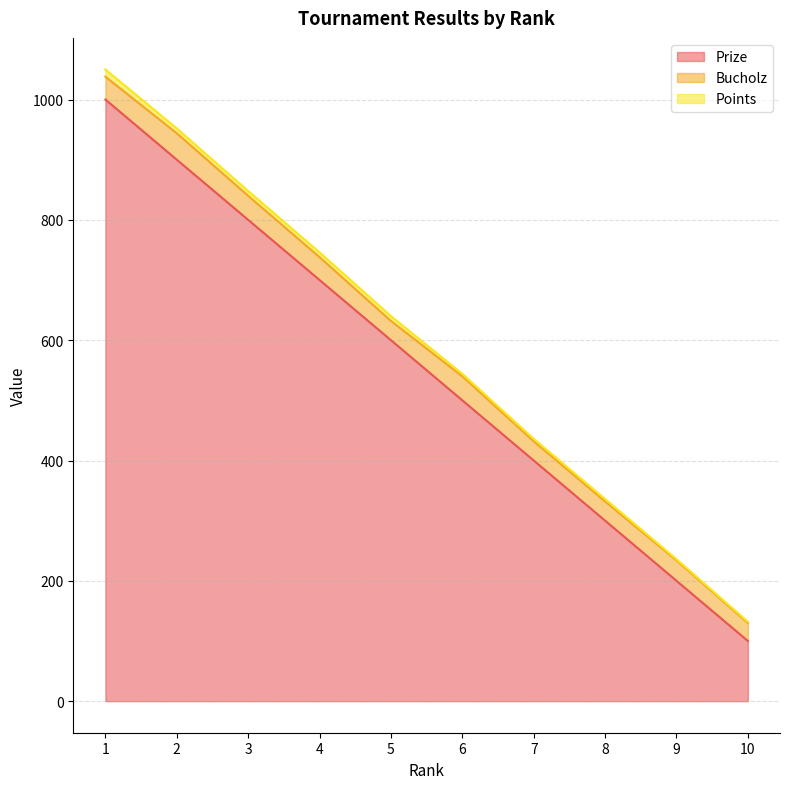

List the series in order of their peak value, highest first.

Prize, Bucholz, Points